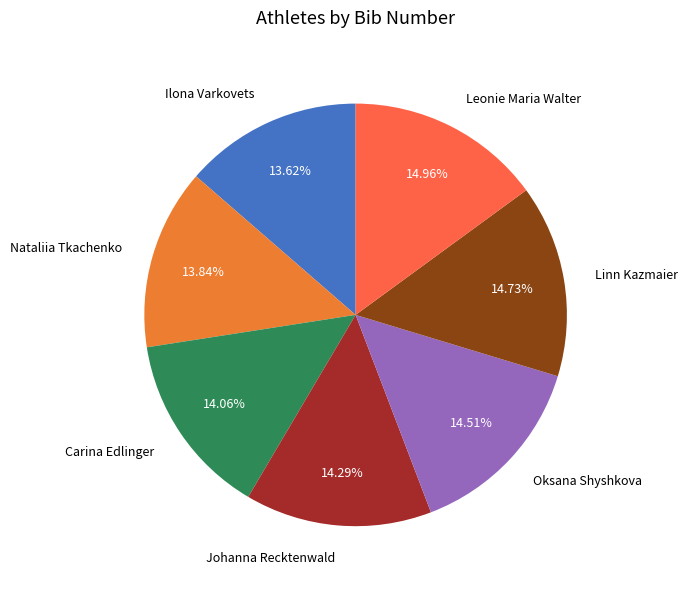

What percentage is NOT represented by Oksana Shyshkova?

85.5%